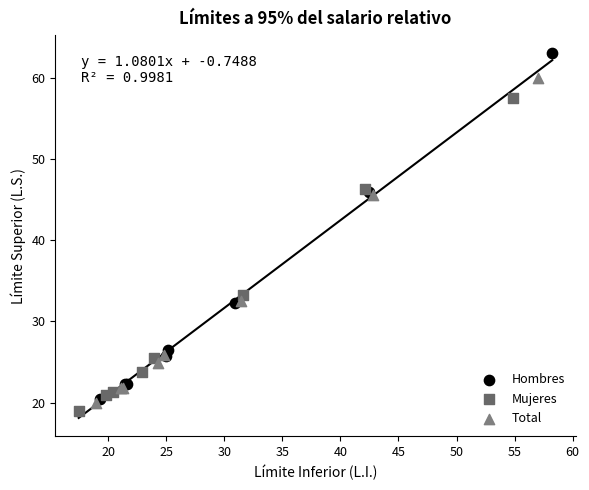

Which series has the largest Y range (max minus min)?

Hombres